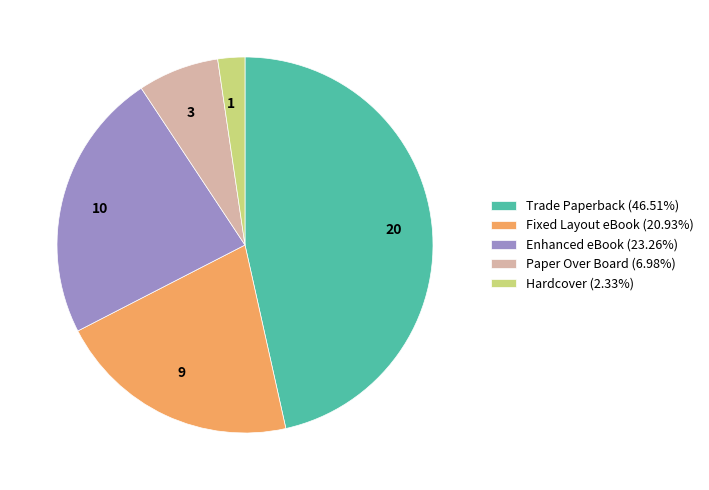

How many segments does this pie chart have?

5